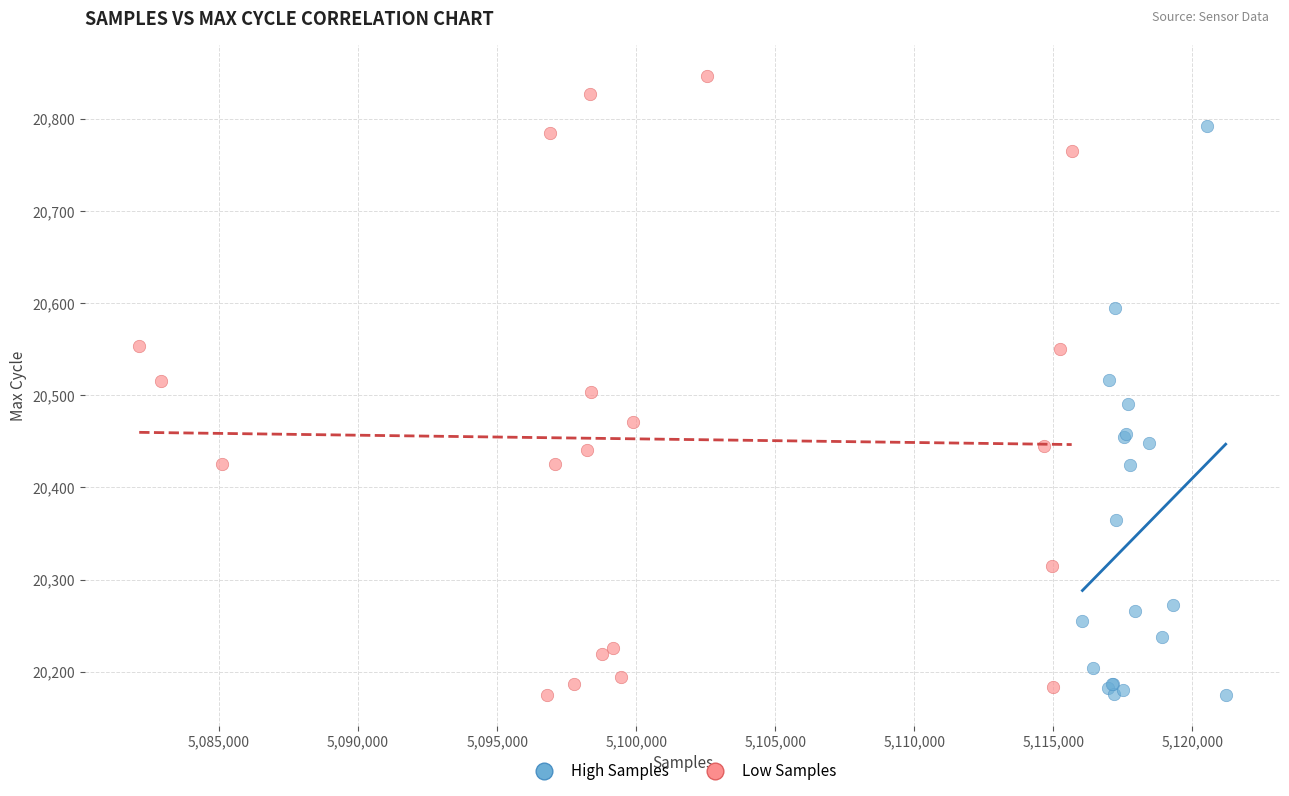

Which series reaches the maximum Y coordinate?

Low Samples